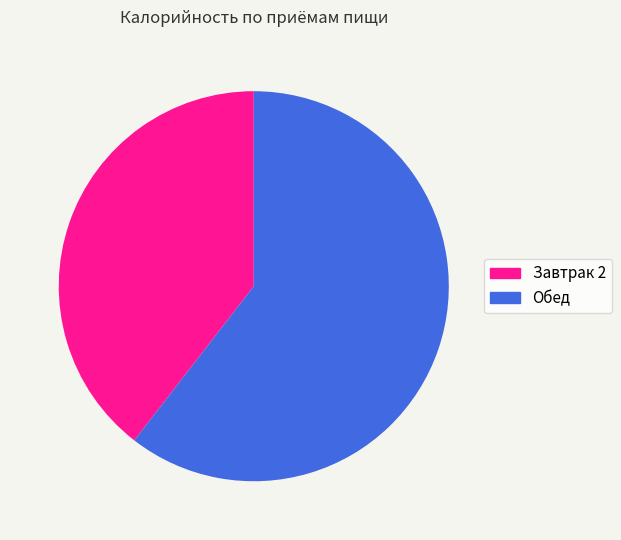

True or false: Завтрак 2 accounts for 40% of the total.

True